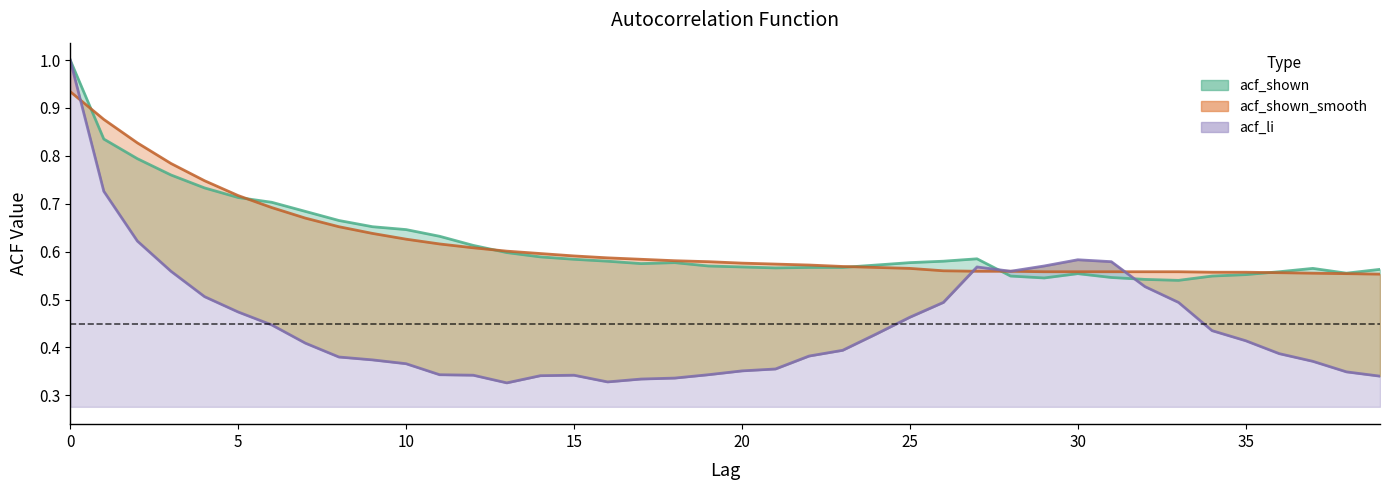

How many acf_shown values are between 0 and 1?

40